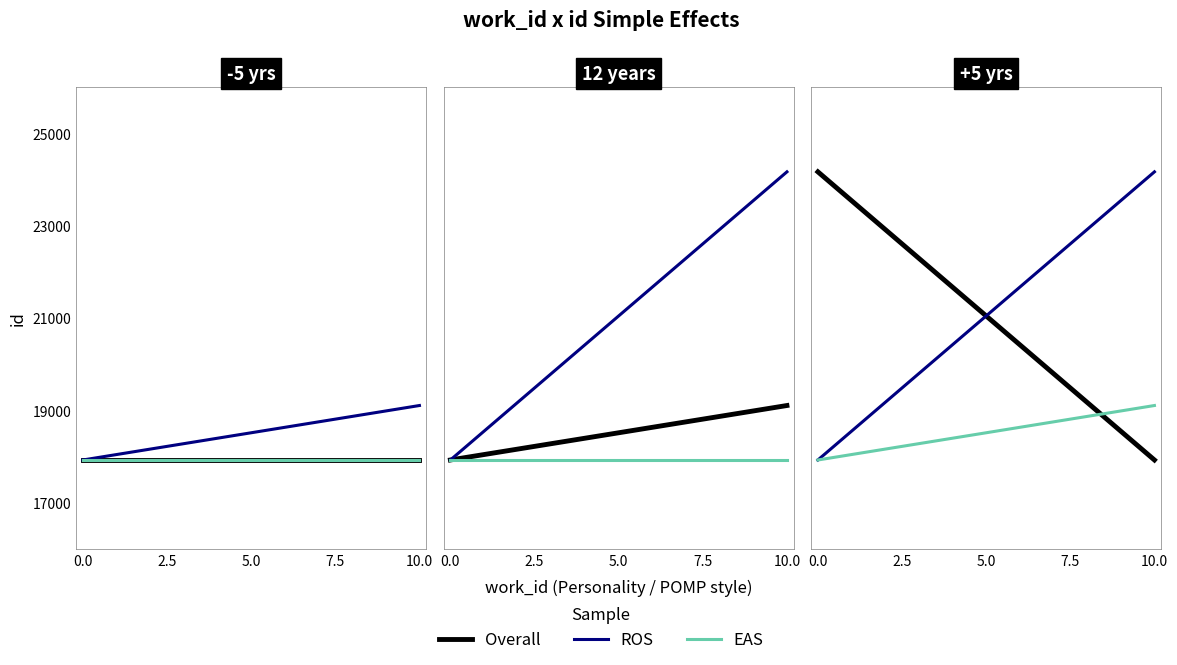

At how many categories does at least one series exceed 19617?

3